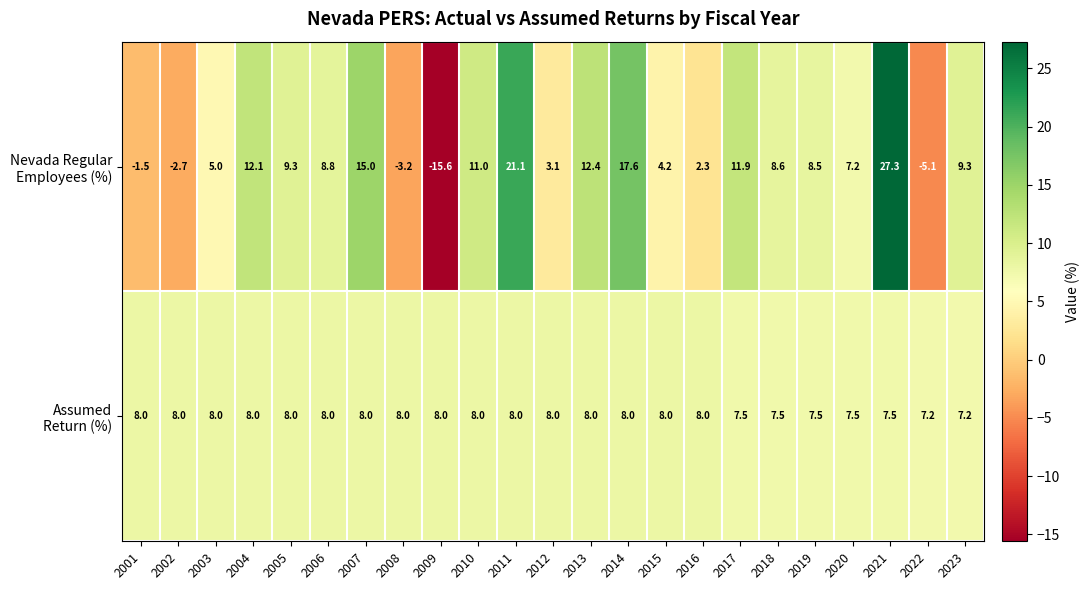

At how many categories does at least one series exceed 0?

23